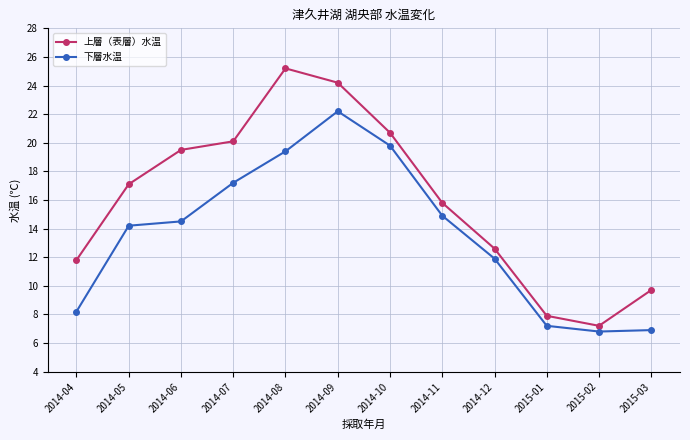

What is the difference between the highest and lowest values at 2015-02?

0.4